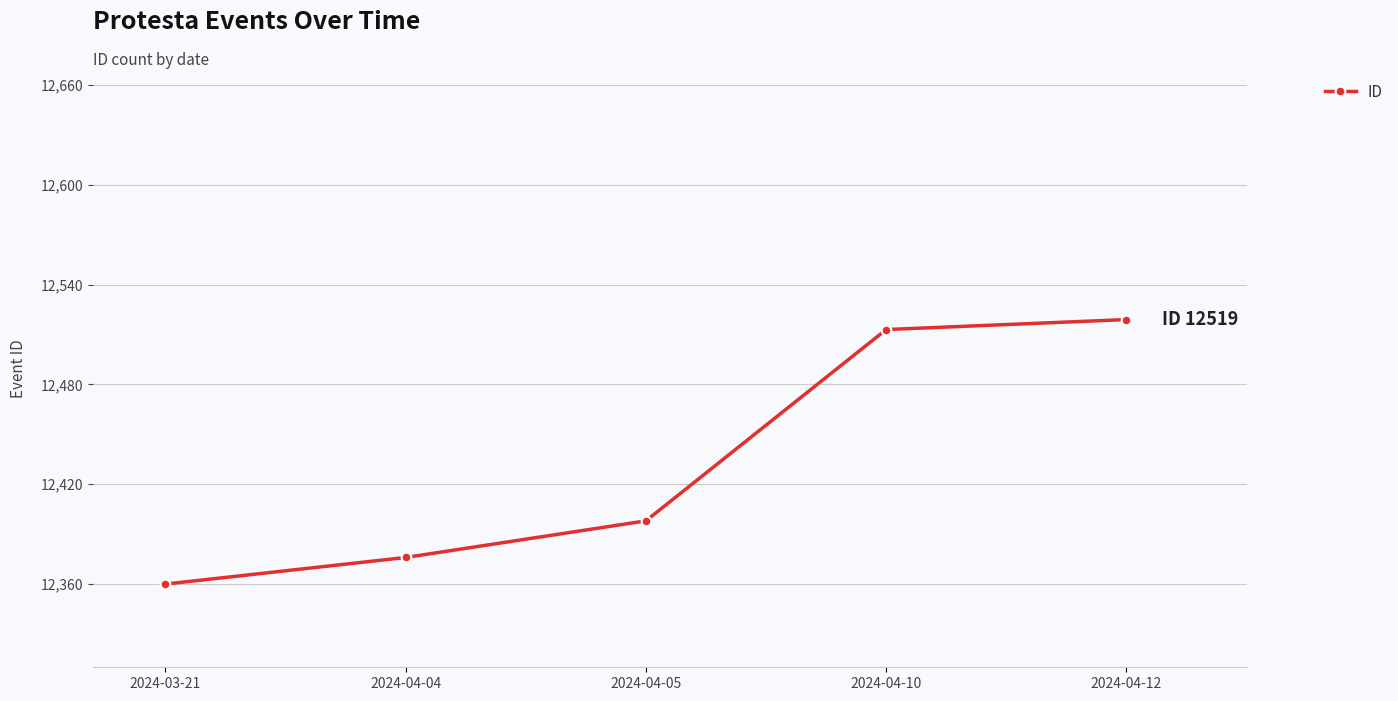

What is the change in value from 2024-03-21 to 2024-04-05?

+38